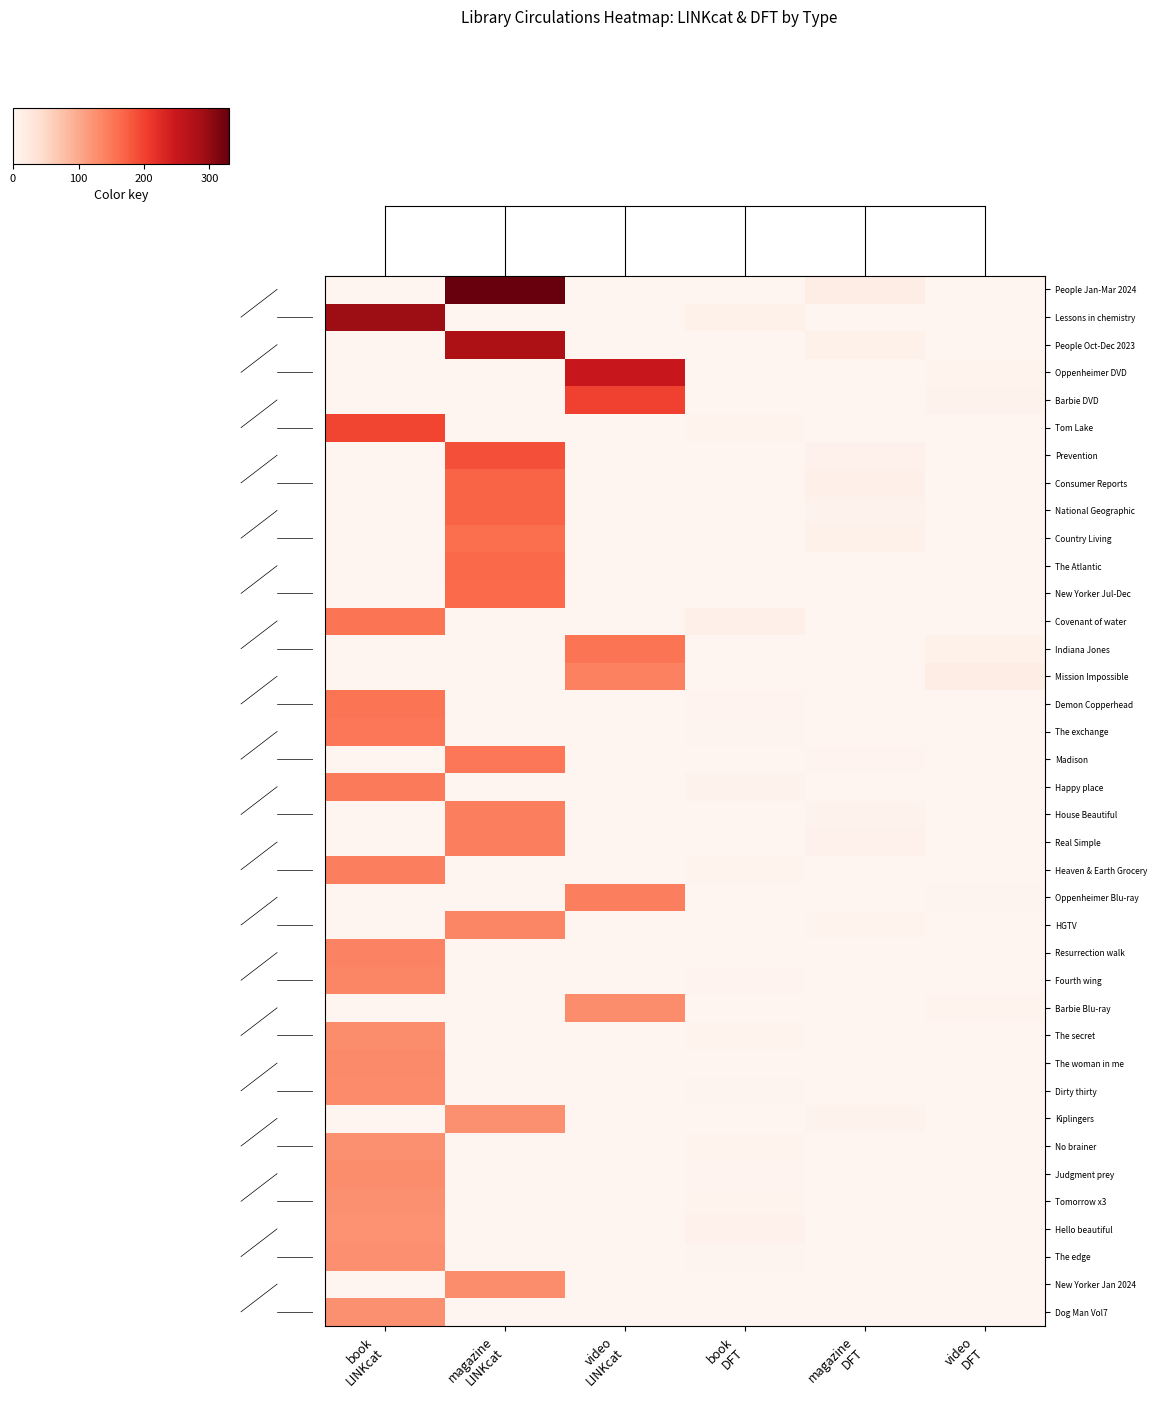

Which series has the largest total across all categories?

People Jan-Mar 2024